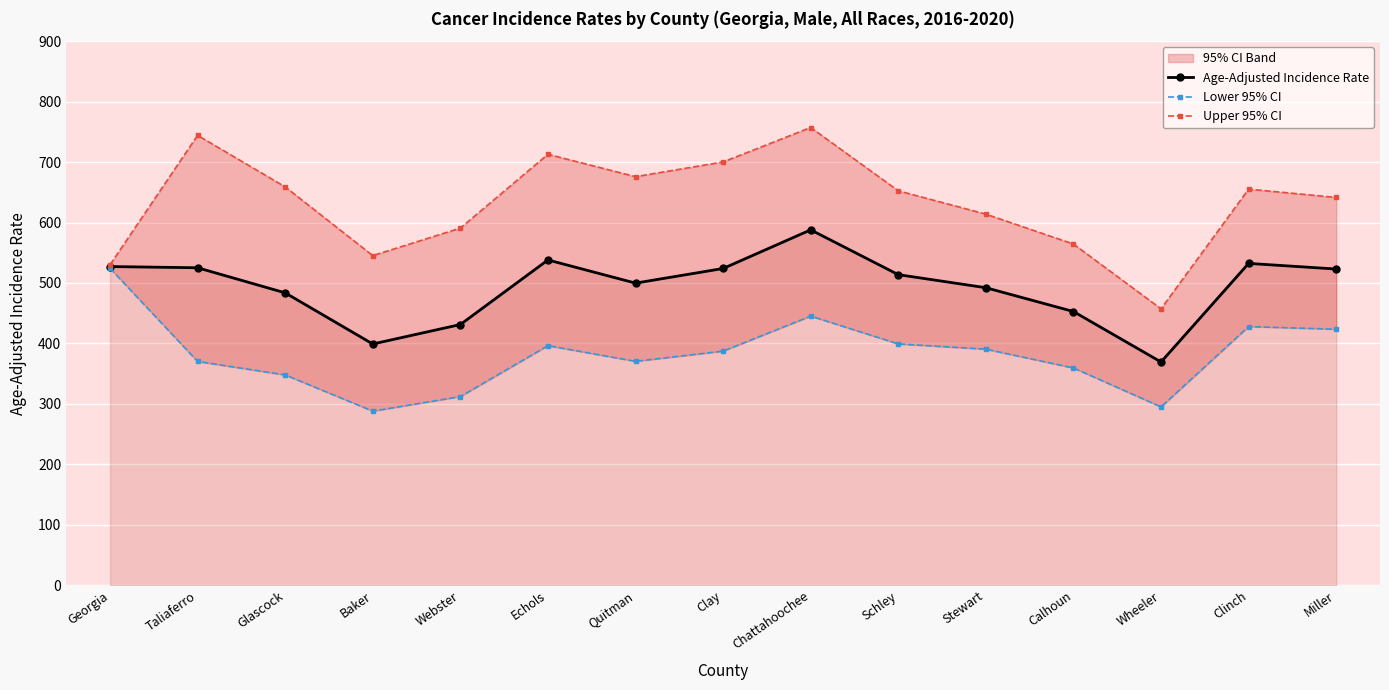

What is the difference between the highest and lowest values at Echols?

316.6